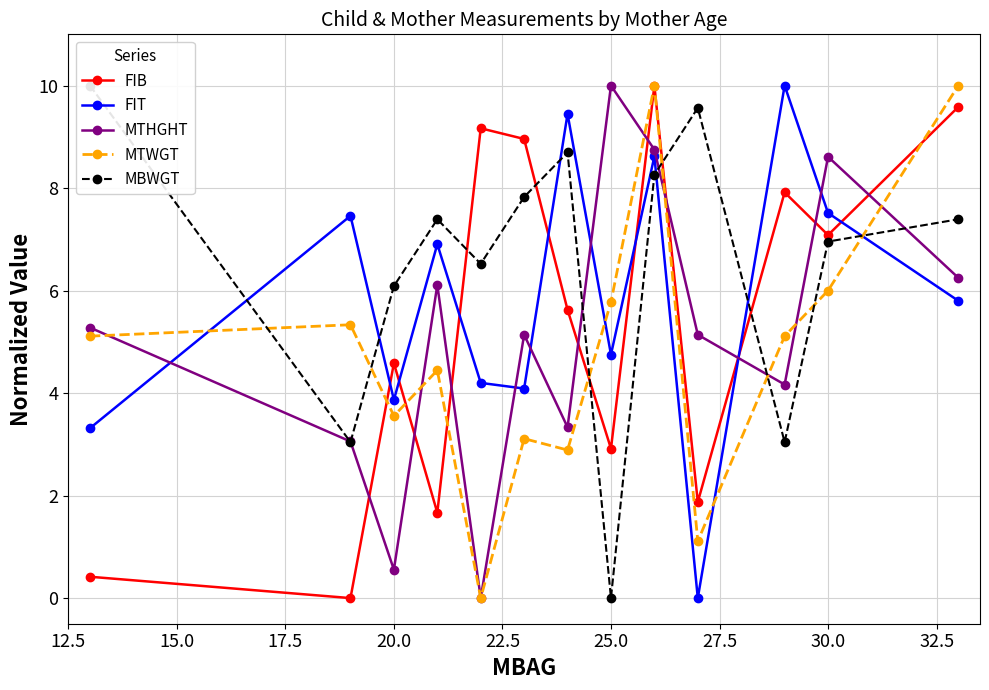

What are all the series names shown in the legend?

FIB, FIT, MTHGHT, MTWGT, MBWGT